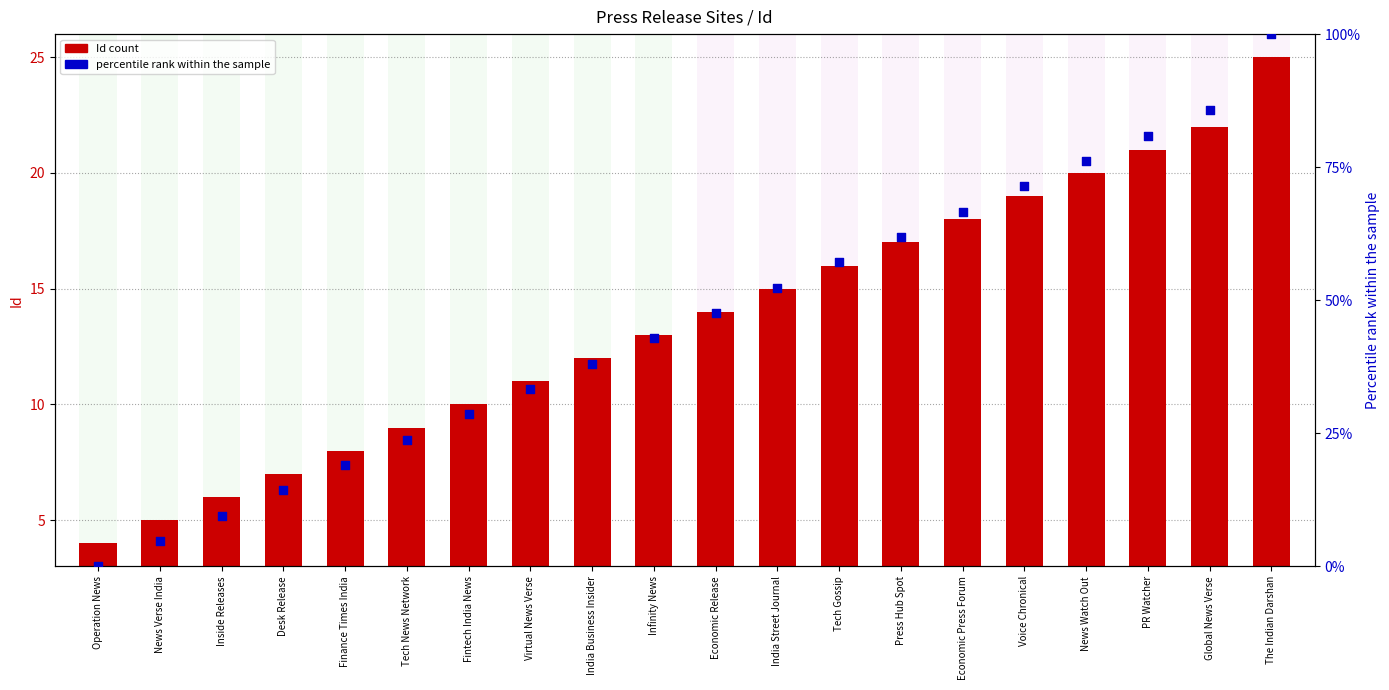

At which category is the sum across all series the highest?

The Indian Darshan